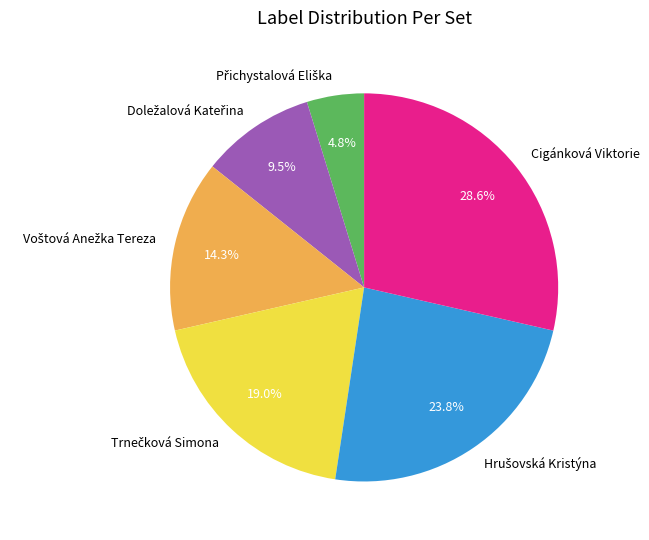

Which category has the biggest portion of the pie?

Cigánková Viktorie